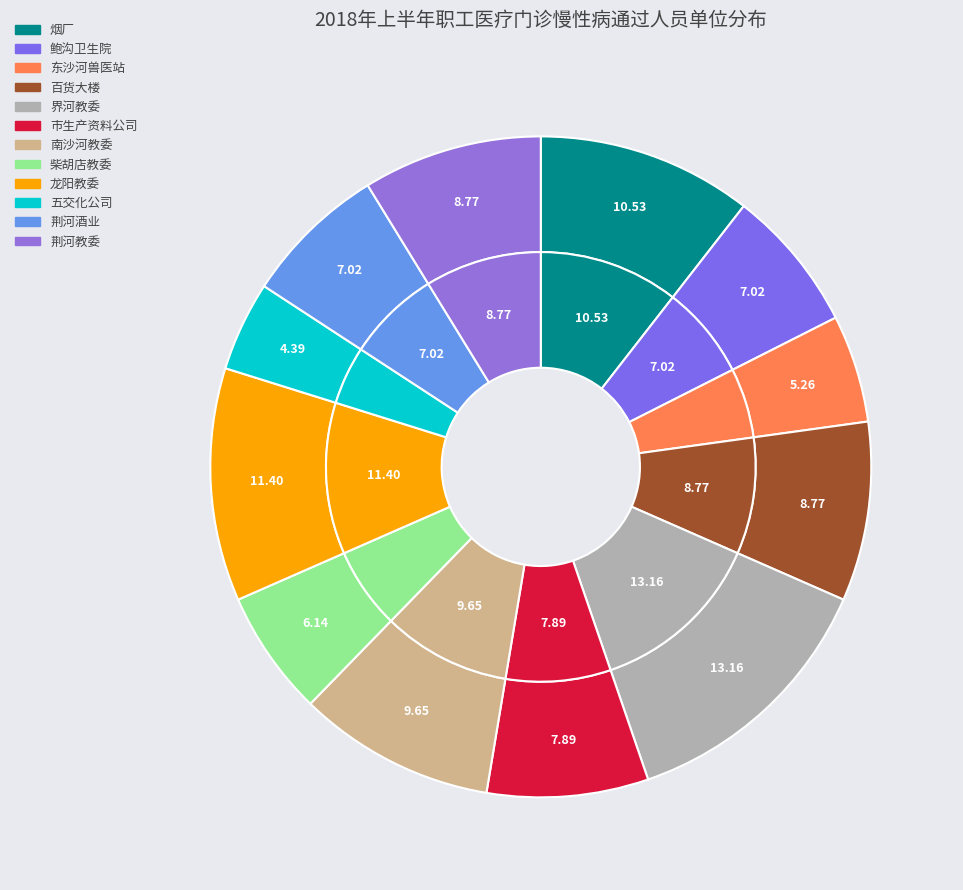

What percentage is NOT represented by 市生产资料公司?

92.1%